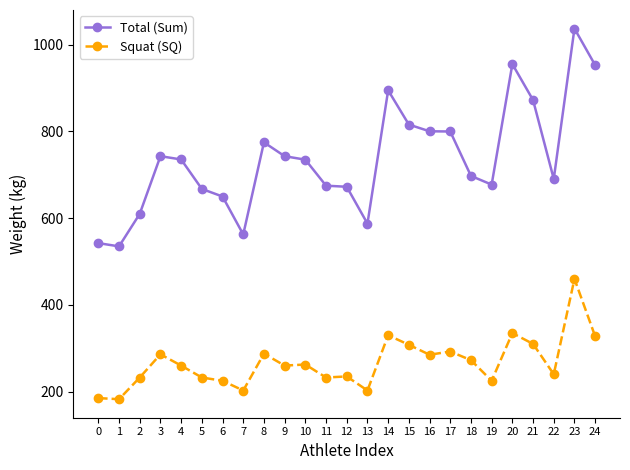

What is the value of the Total (Sum) point at the 10th from the left?

743.0